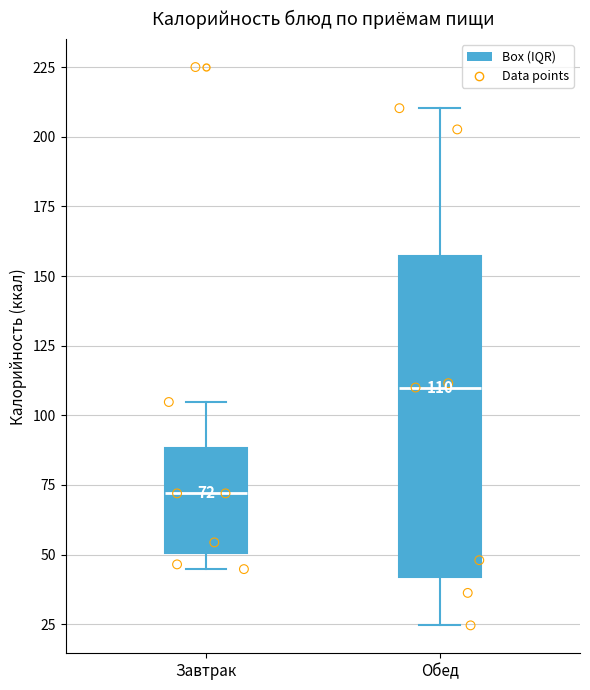

Which box is the tallest, from its lower edge to its upper edge?

Обед